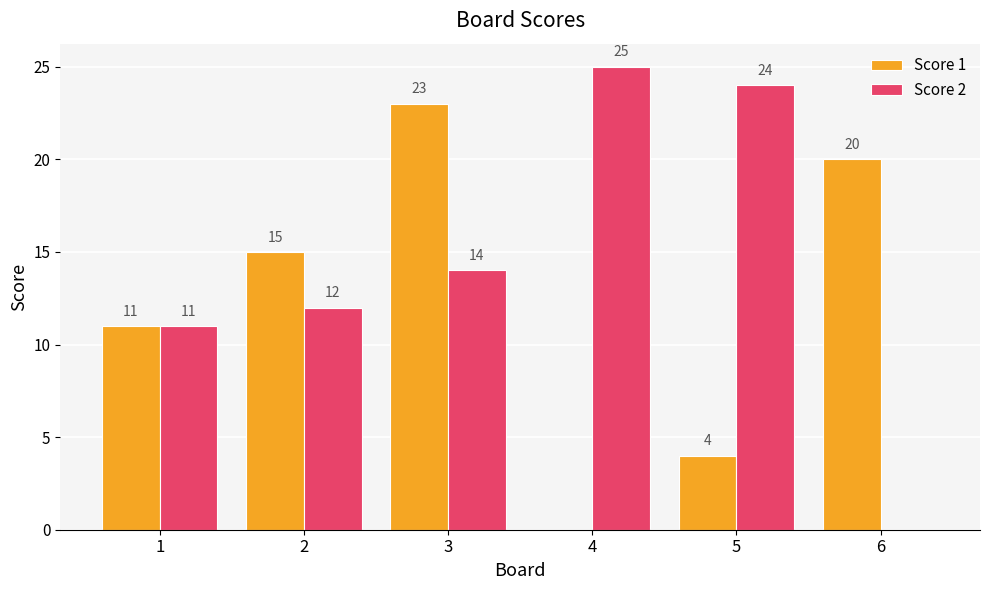

Reading left to right, extract all data points from this chart.

Score 1: 1=11	2=15	3=23	4=0	5=4	6=20
Score 2: 1=11	2=12	3=14	4=25	5=24	6=0